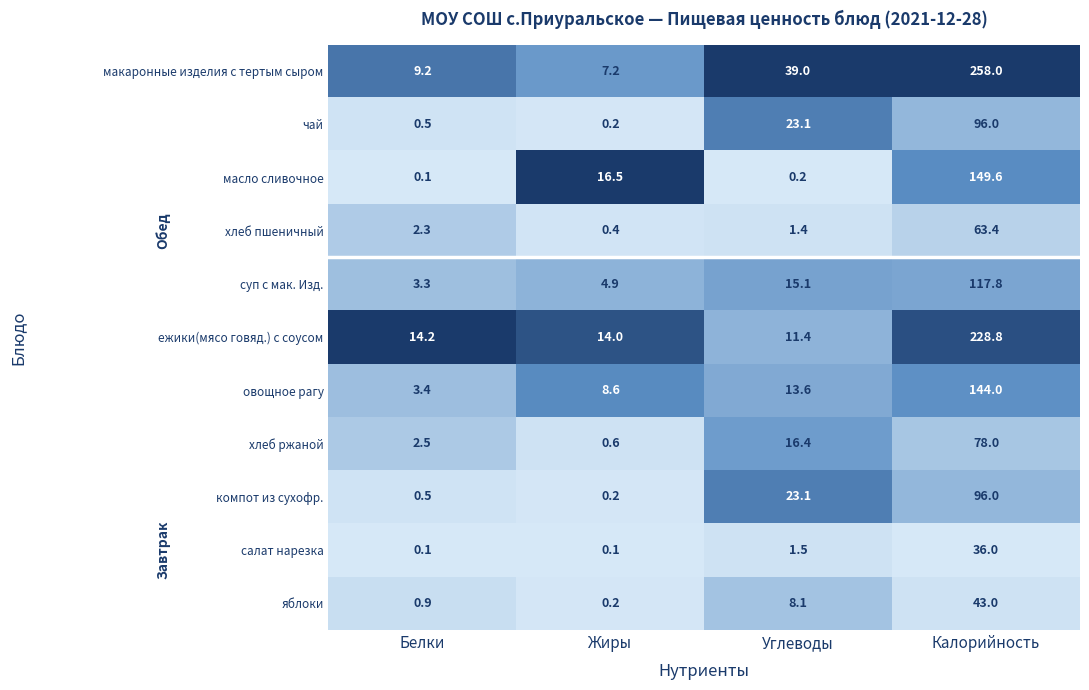

How many categories are shown in the chart?

4